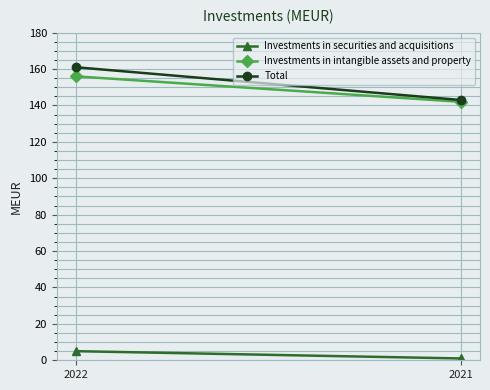

True or false: Investments in securities and acquisitions has a value of 0 at 2021.

False